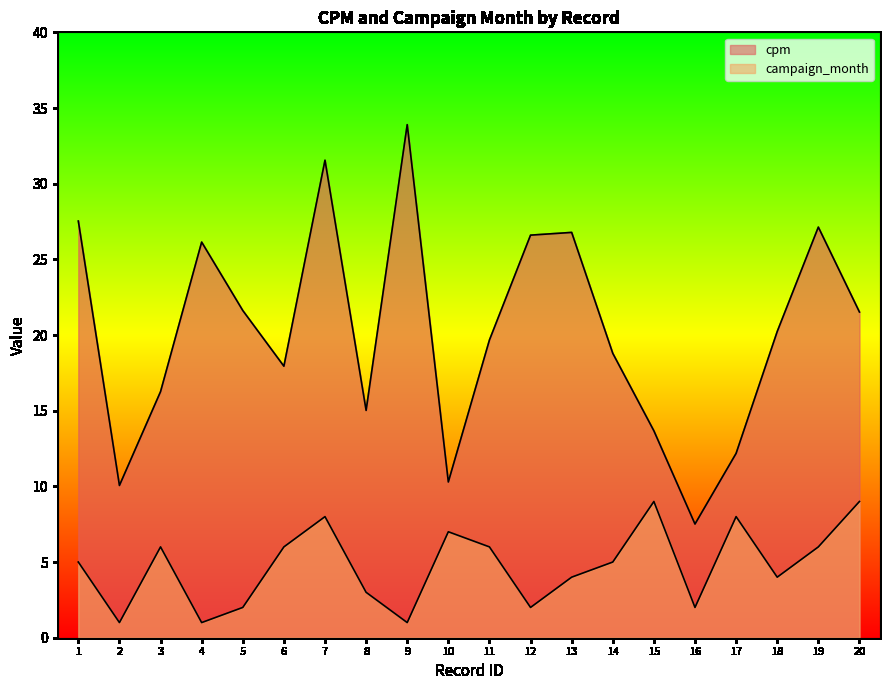

True or false: cpm and campaign_month intersect in this chart.

False